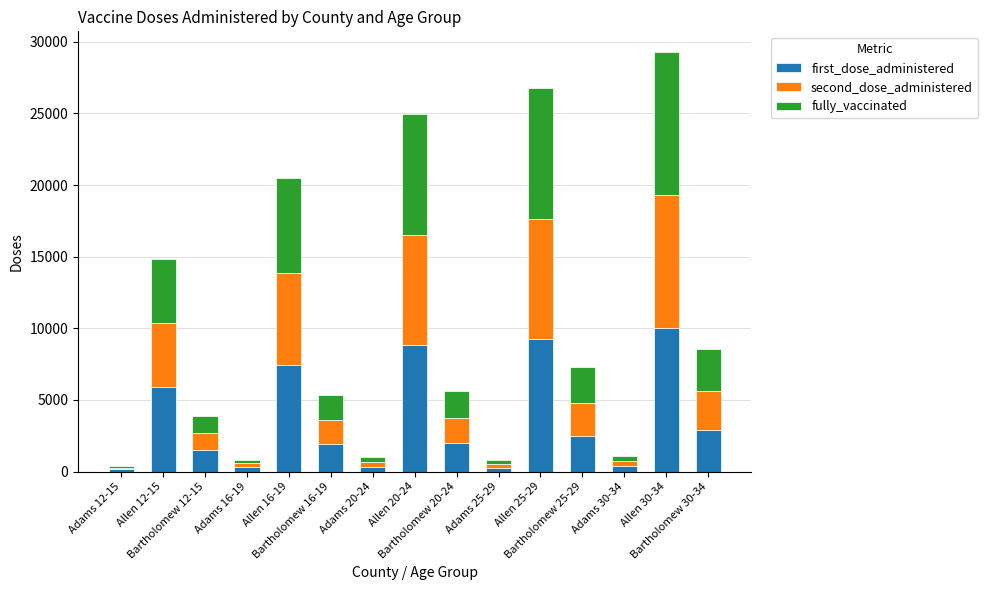

What is the difference between the maximum and minimum values in the first_dose_administered series?

9880